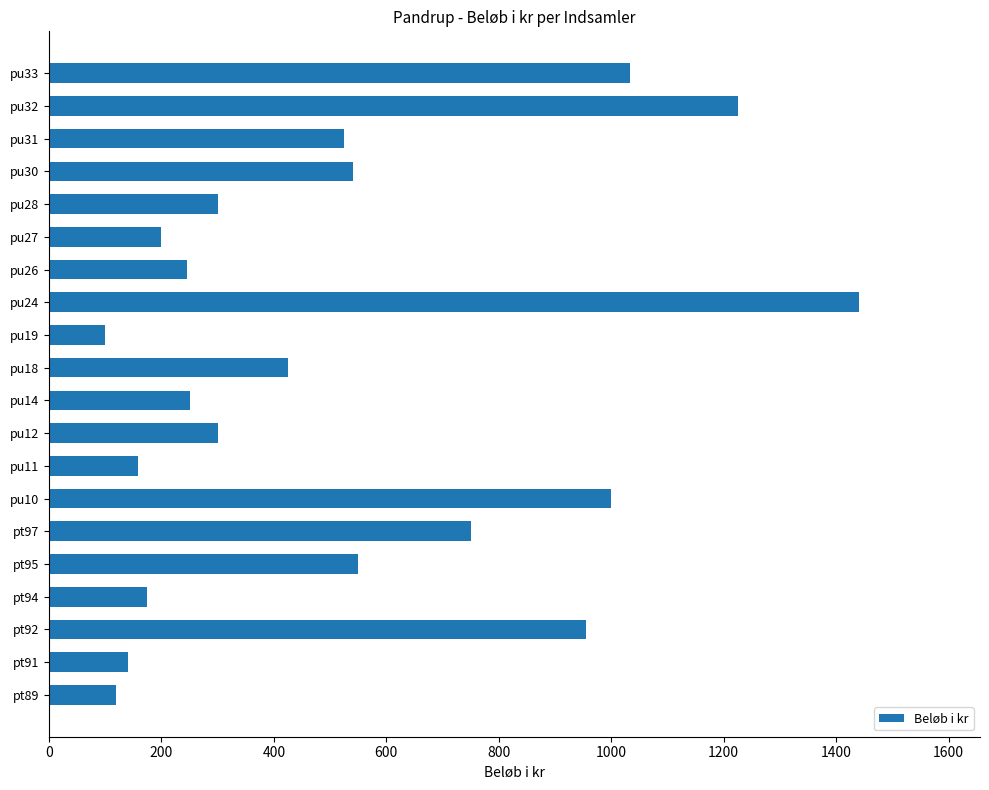

What is the maximum value shown in the chart?

1440